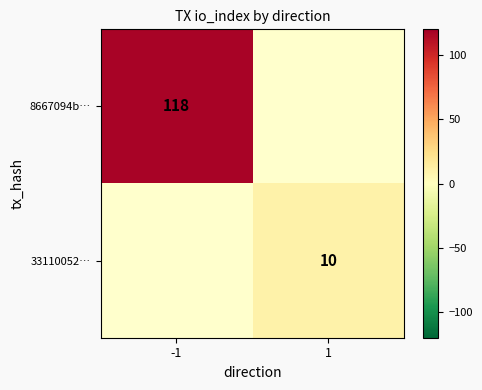

Is it true that 8667094b… equals 118 at -1?

True